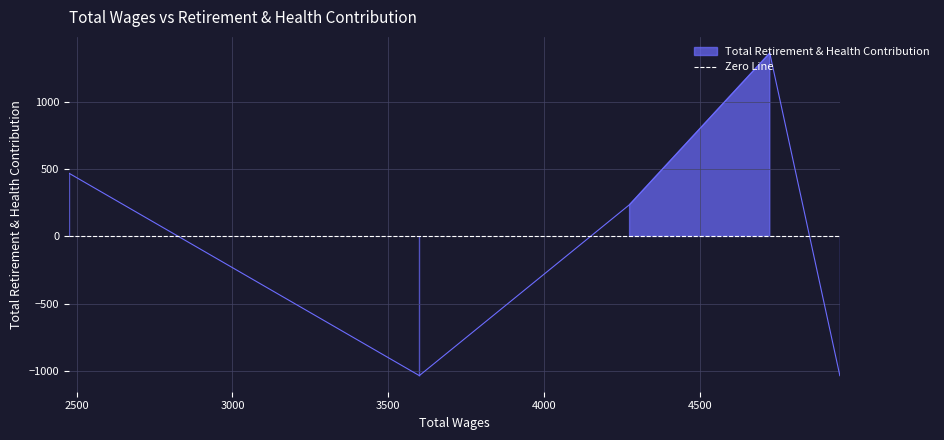

Rank the categories by value from lowest to highest.

4950.0, 3600.0, 4275.0, 2475.0, 4725.0